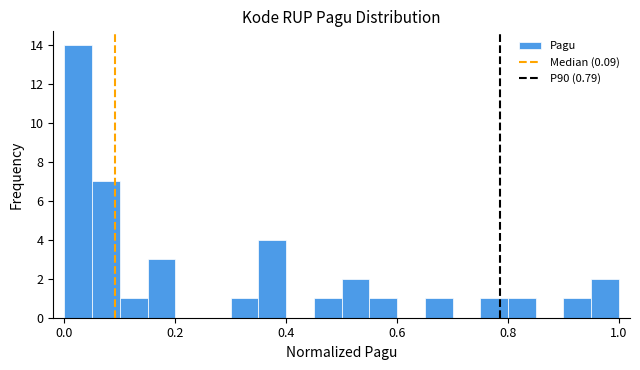

Around what value on the x-axis is the tallest bar? Give the approximate position of its centre, as read against the axis.

0.02